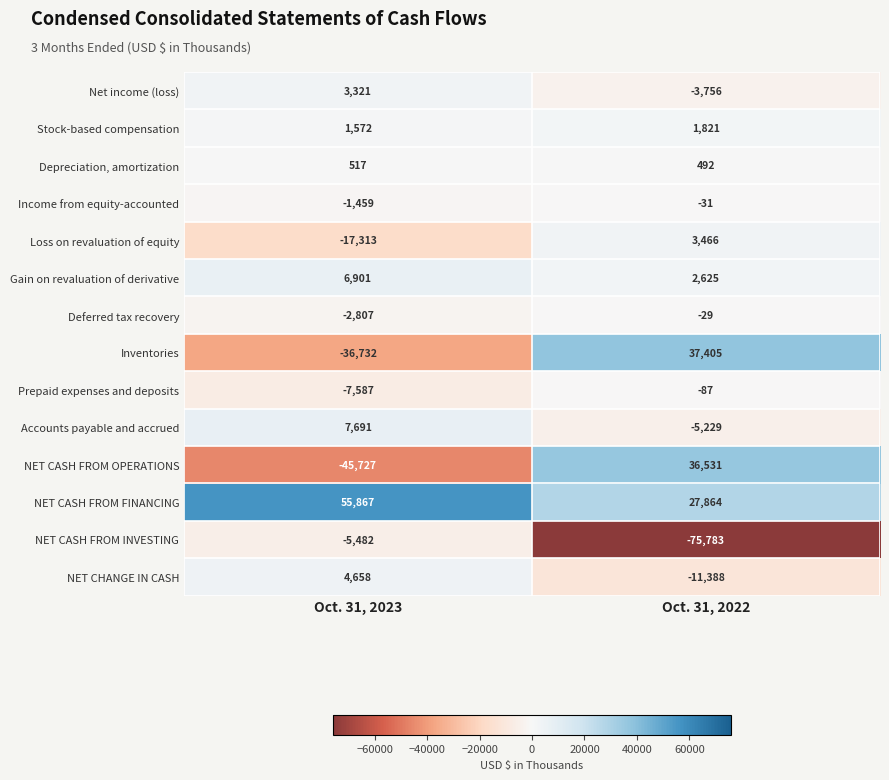

What is the total value across all series at Oct. 31, 2022?

13901